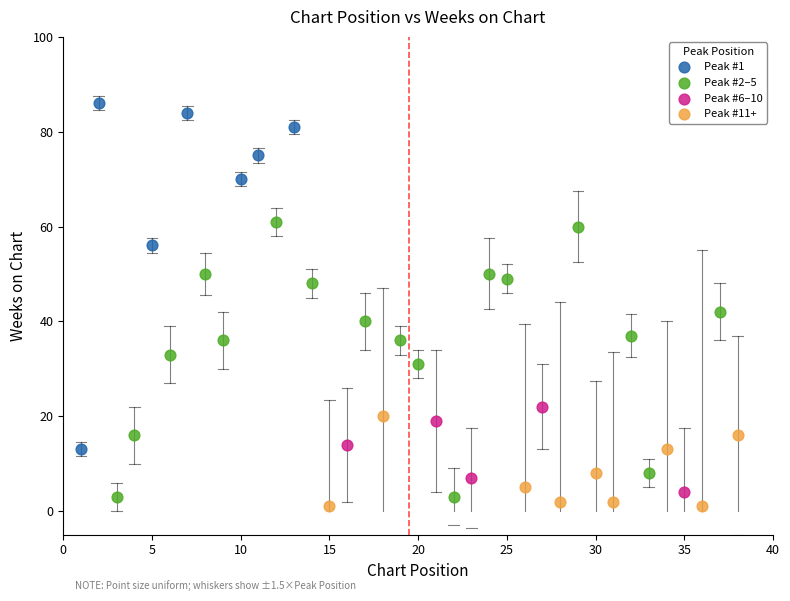

Which series has the largest Y range (max minus min)?

Peak #1